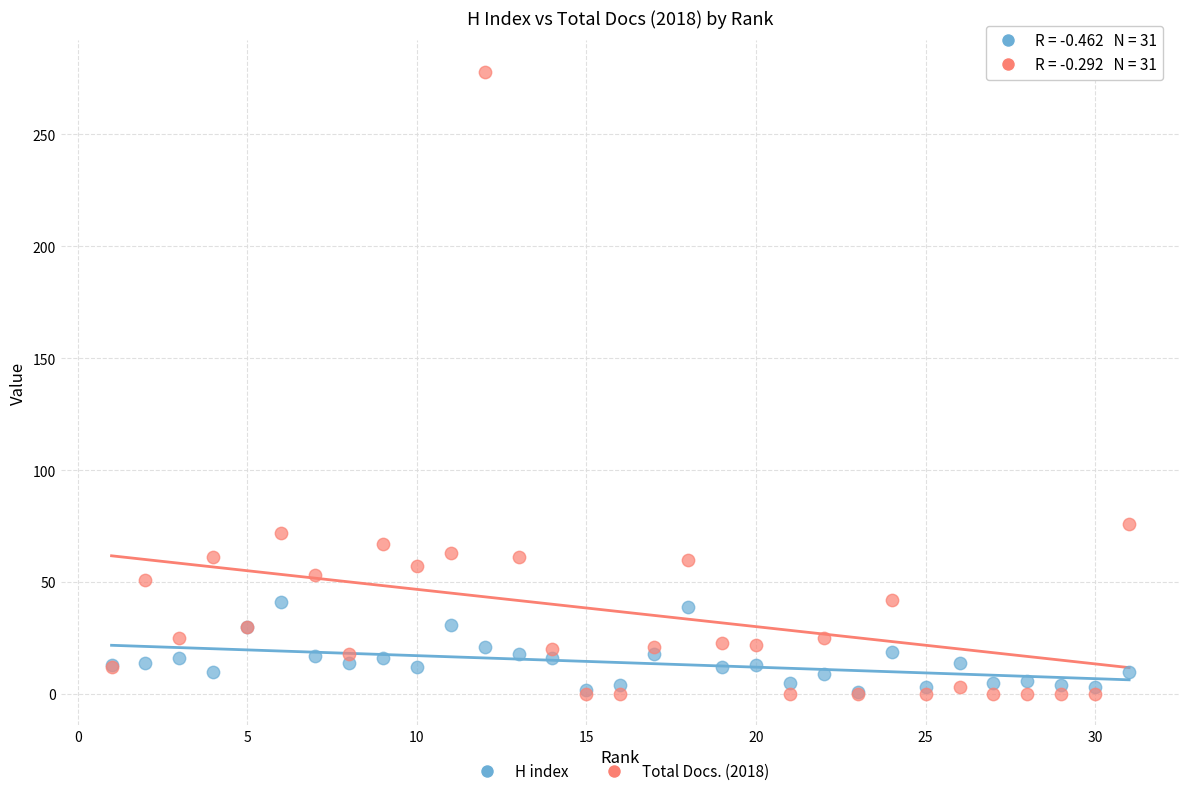

In the Total Docs. (2018) series, what Y value is closest to 139?

76